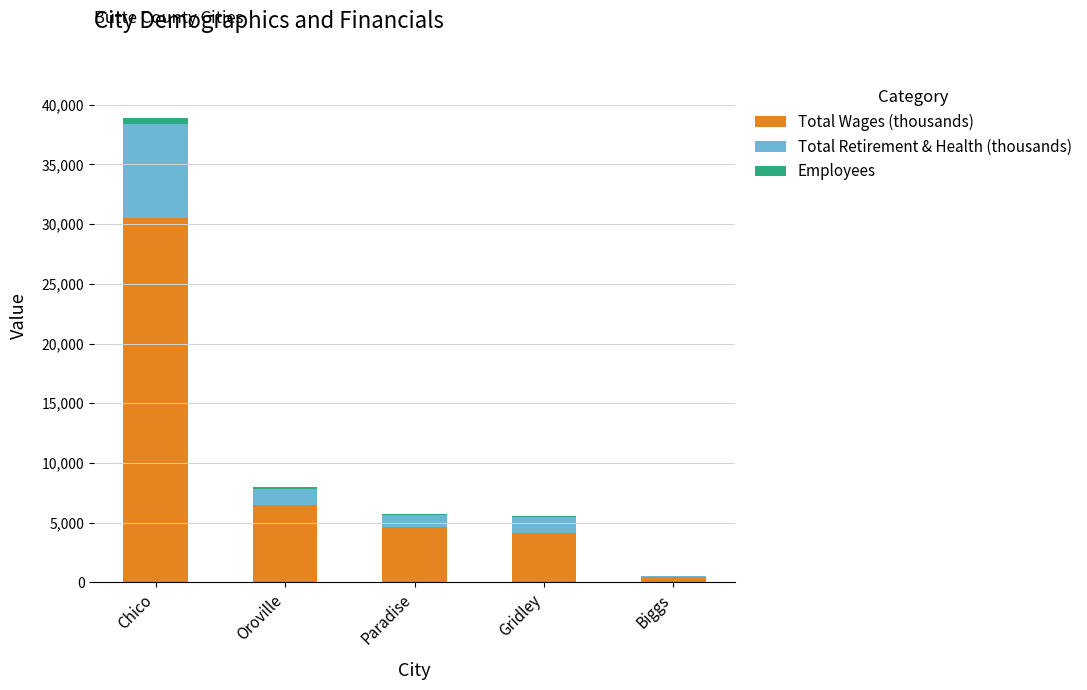

At which category is the sum across all series the highest?

Chico